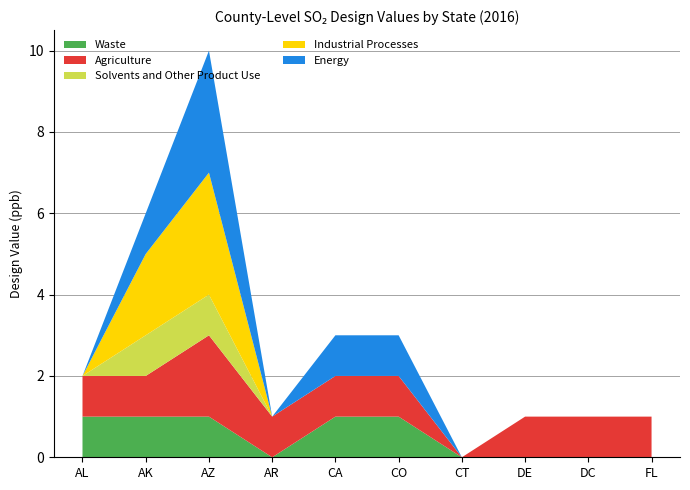

The Waste series shows 1 at CA. True or false?

True